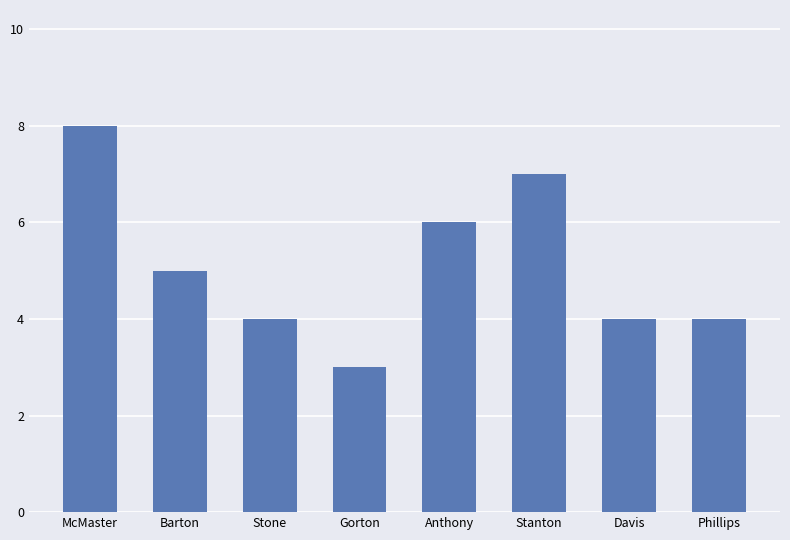

What is the sum of all values?

41